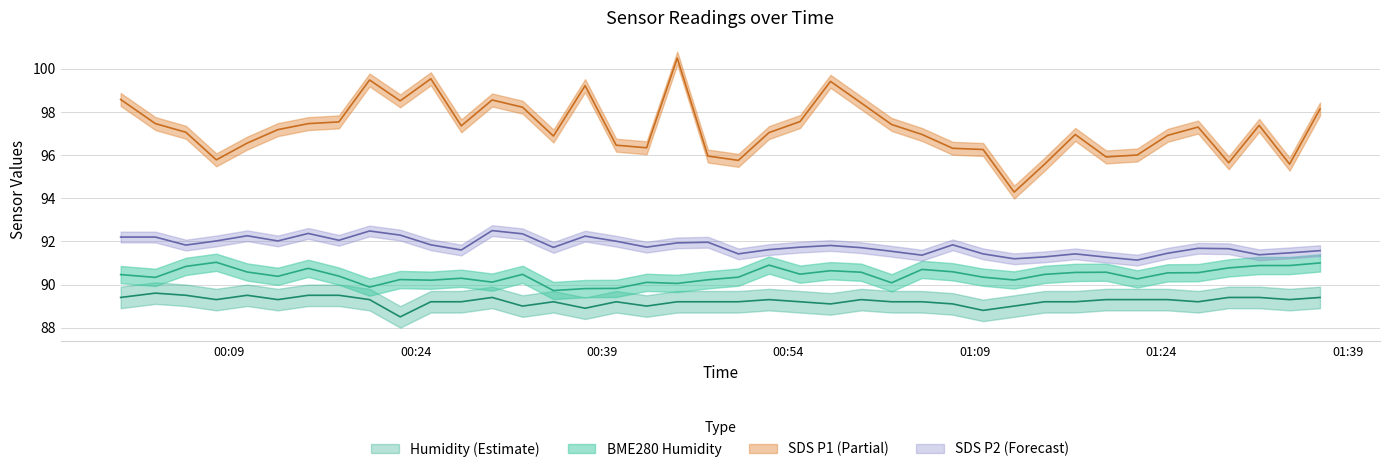

True or false: BME280_humidity and Humidity cross at least once.

False